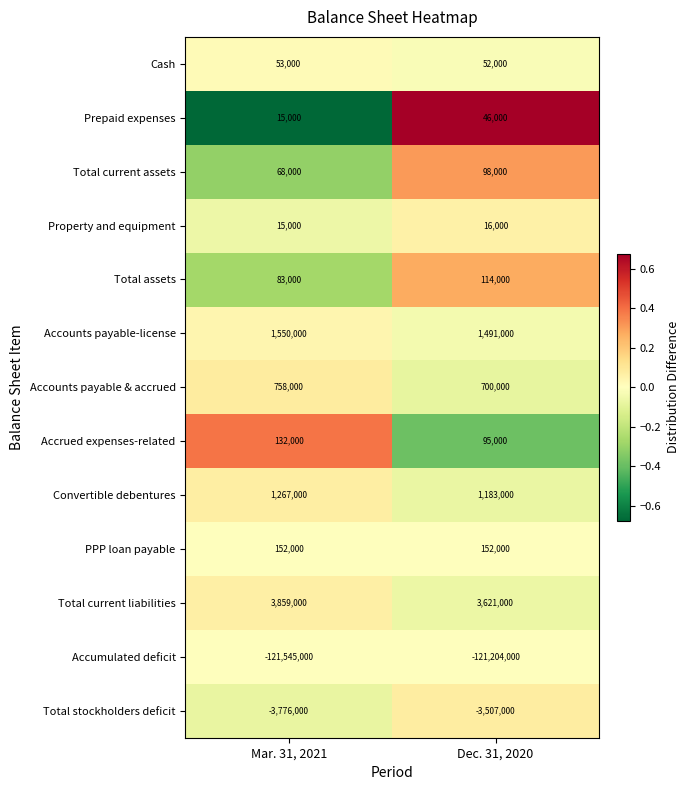

Which series changed the most between Mar. 31, 2021 and Dec. 31, 2020?

Accumulated deficit